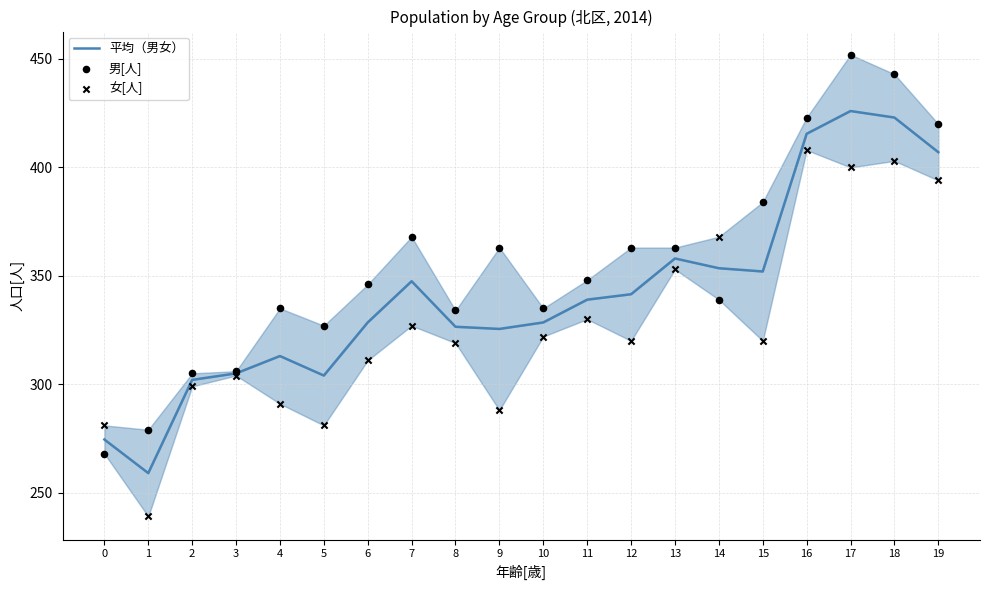

At how many categories does at least one series exceed 433?

2